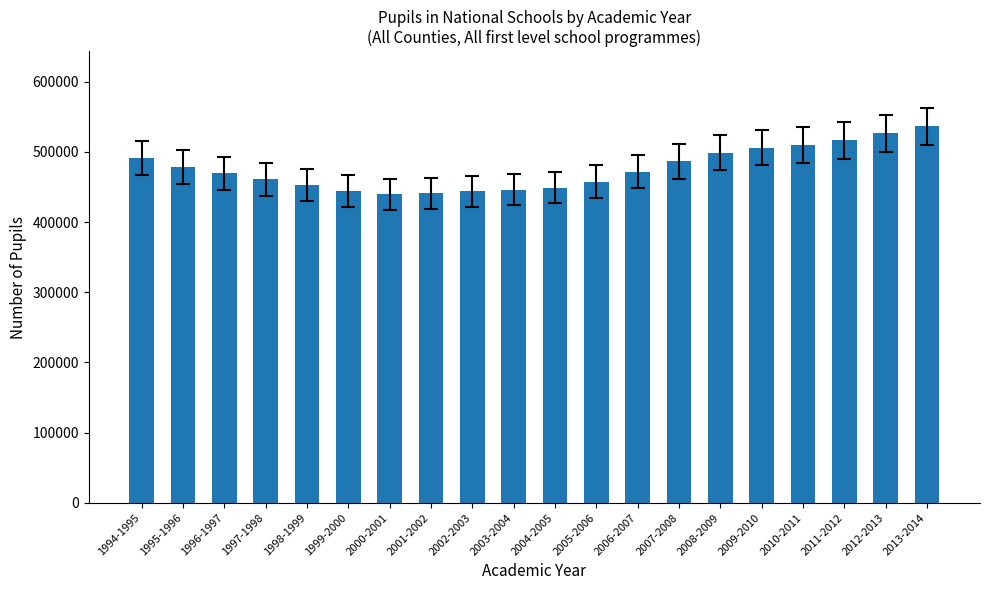

Is it true that the value at 2010-2011 is 688988?

False